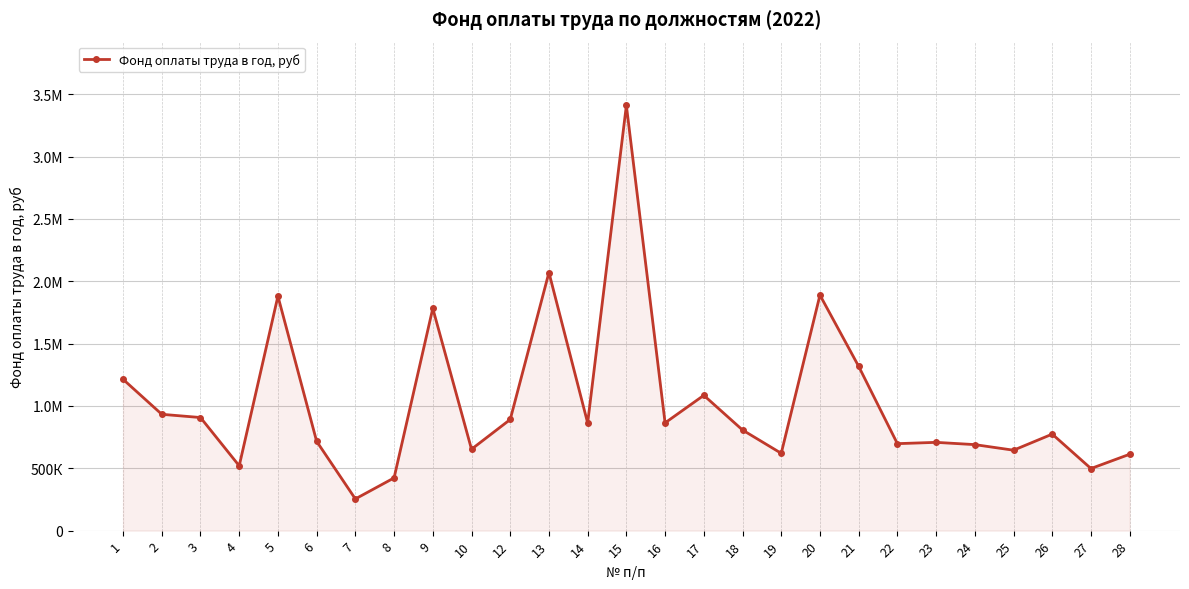

At which label does the data first exceed 807240?

1